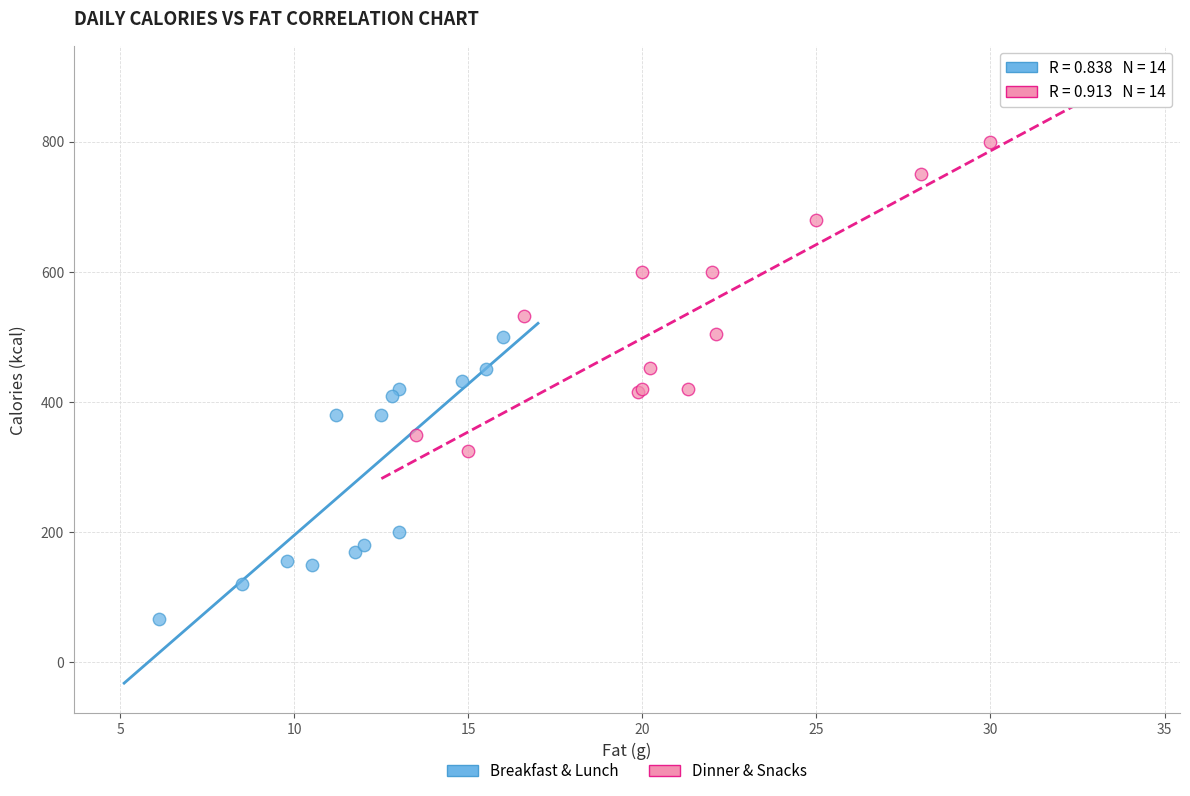

Which series reaches the maximum Y coordinate?

Dinner & Snacks